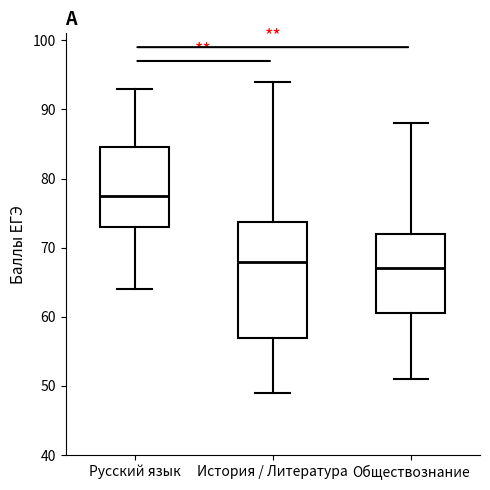

Comparing the boxes themselves (not the whiskers), which one is the tallest?

История / Литература